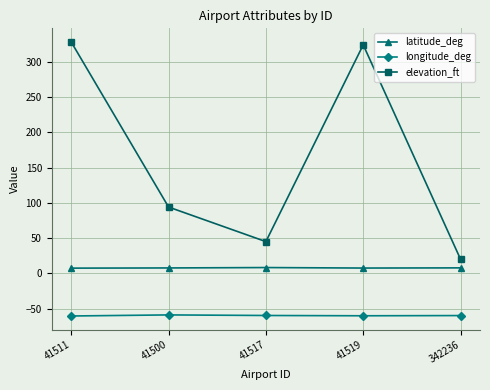

What are all the series names shown in the legend?

latitude_deg, longitude_deg, elevation_ft